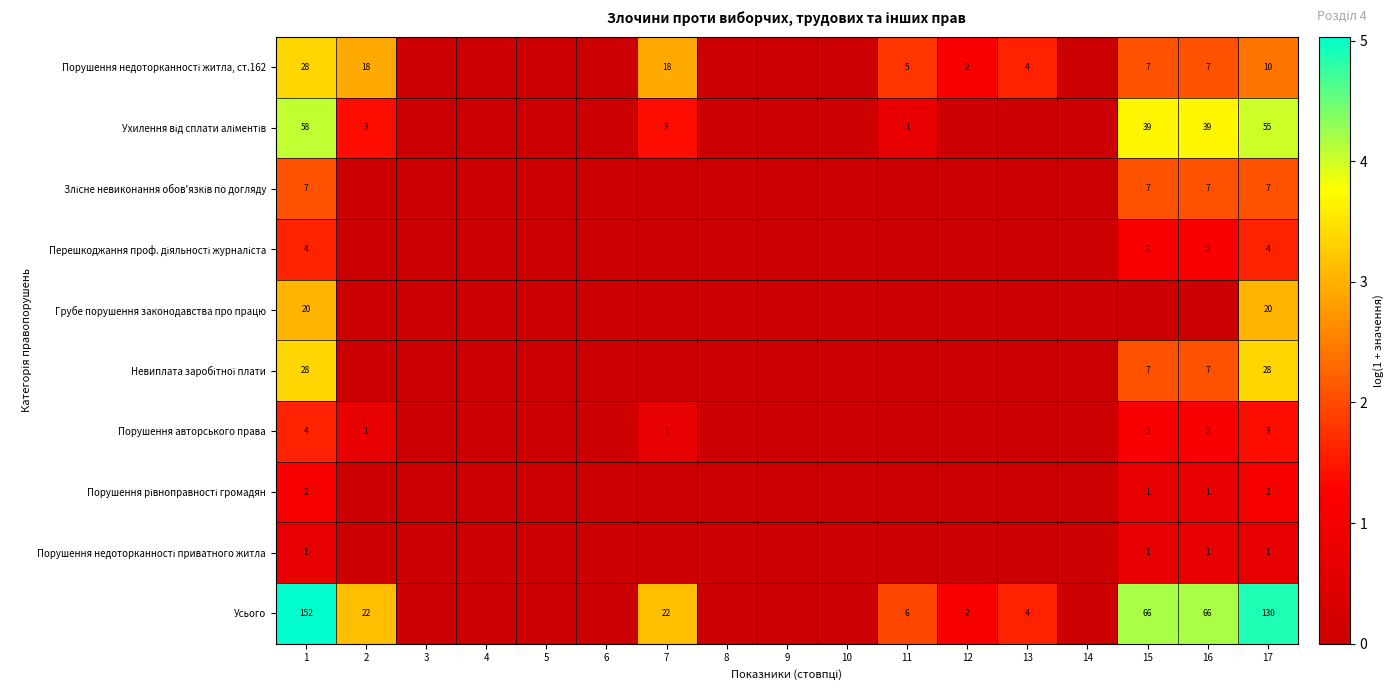

What is the sum of the Усього values at 7 and 1?

174